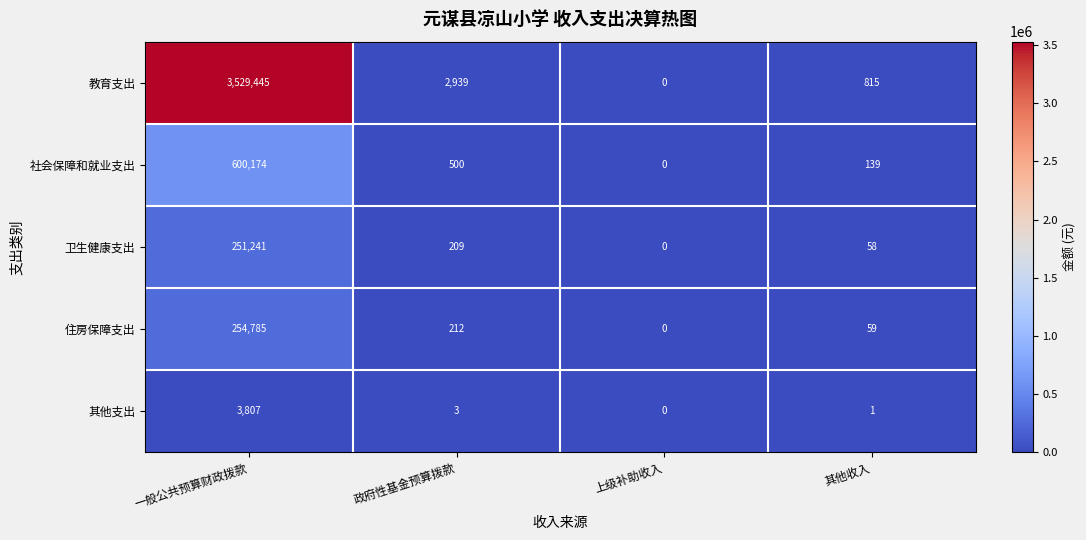

What is the sum of the 社会保障和就业支出 values at 上级补助收入 and 其他收入?

139